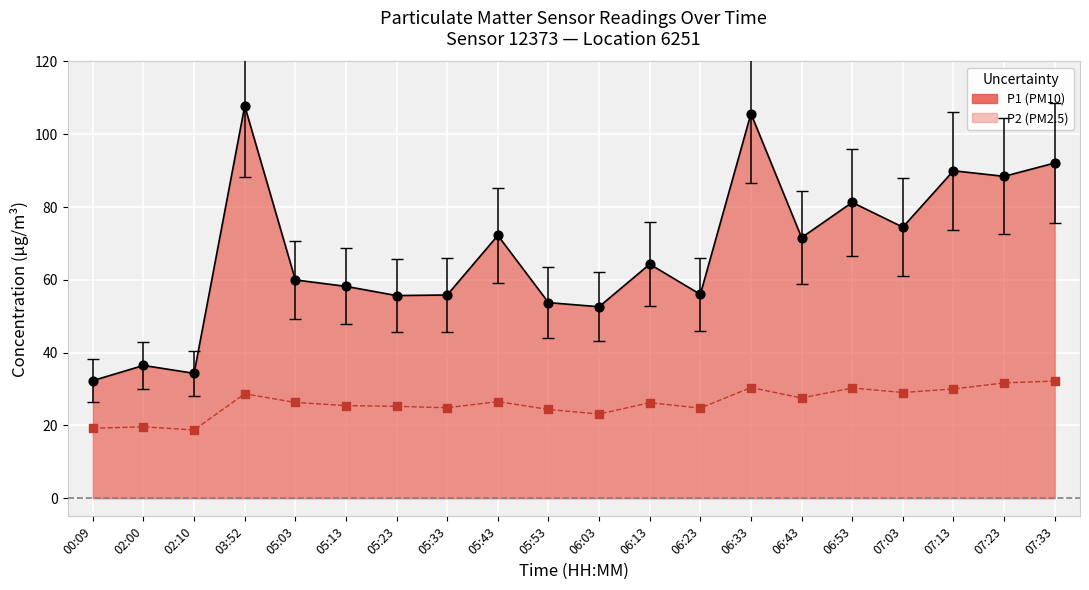

At how many categories does at least one series exceed 22?

20